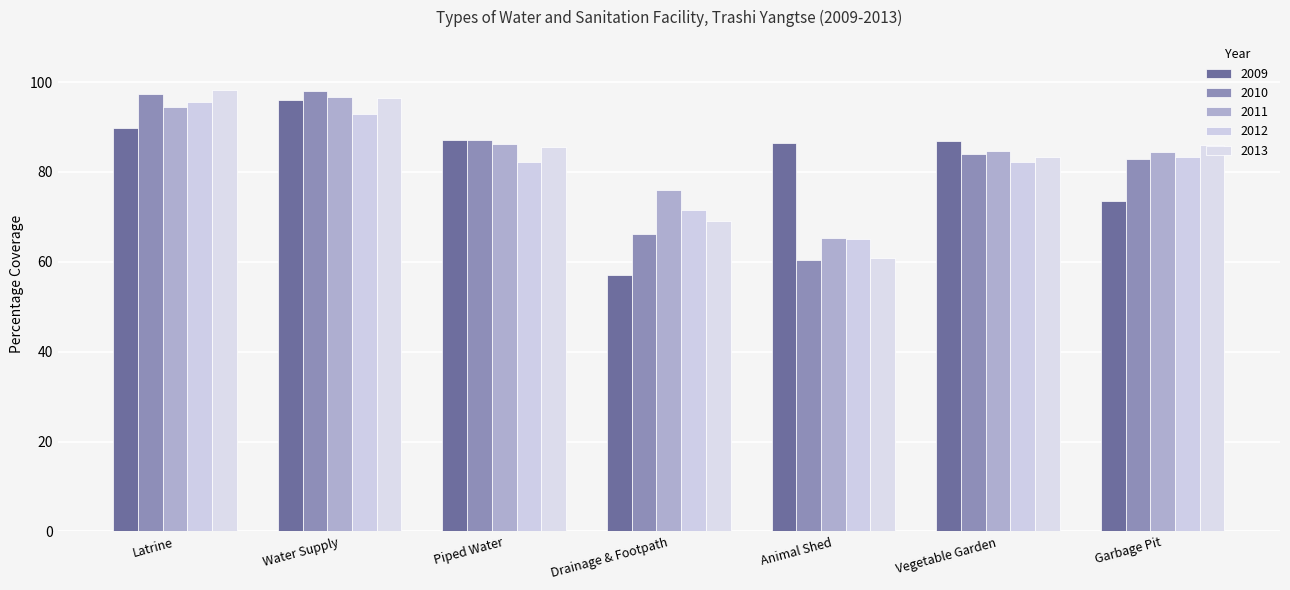

The 2011 series shows 92.0 at Animal Shed. True or false?

False